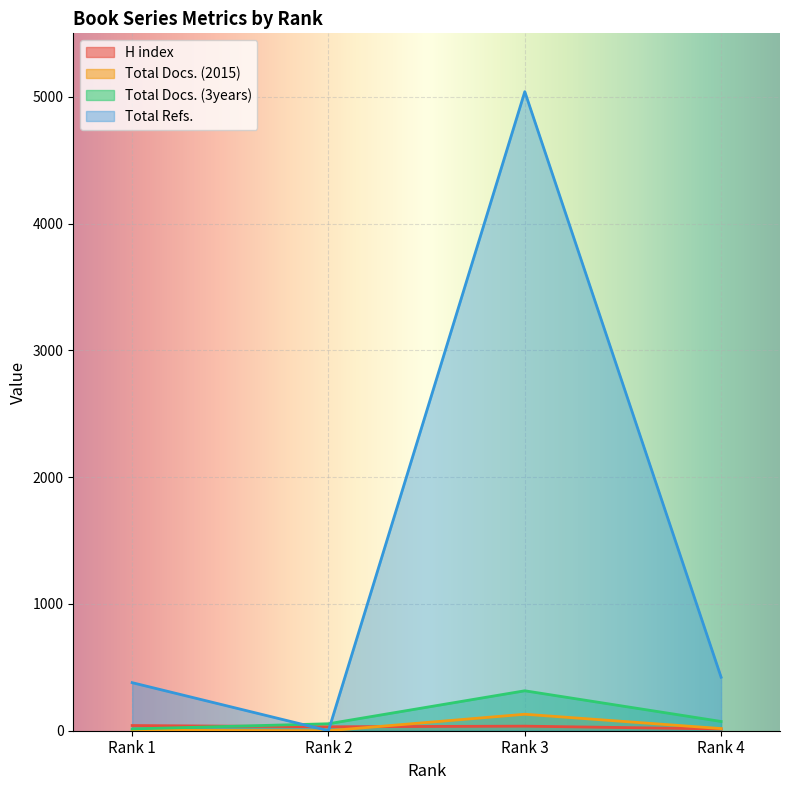

Between which two adjacent categories do H index and Total Docs. (2015) first intersect?

Rank 2 and Rank 3